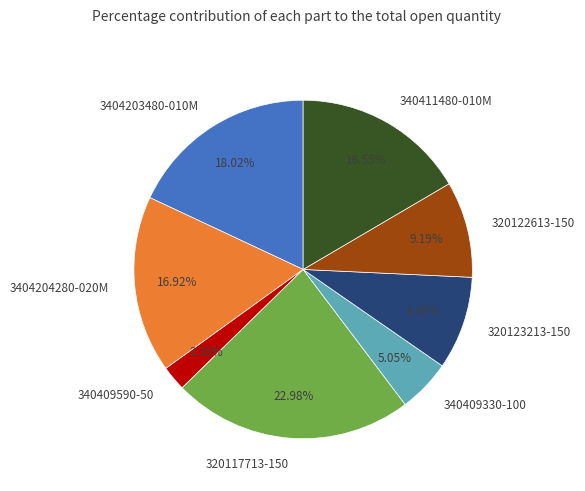

To the nearest percent, what portion does 320123213-150 represent?

9%